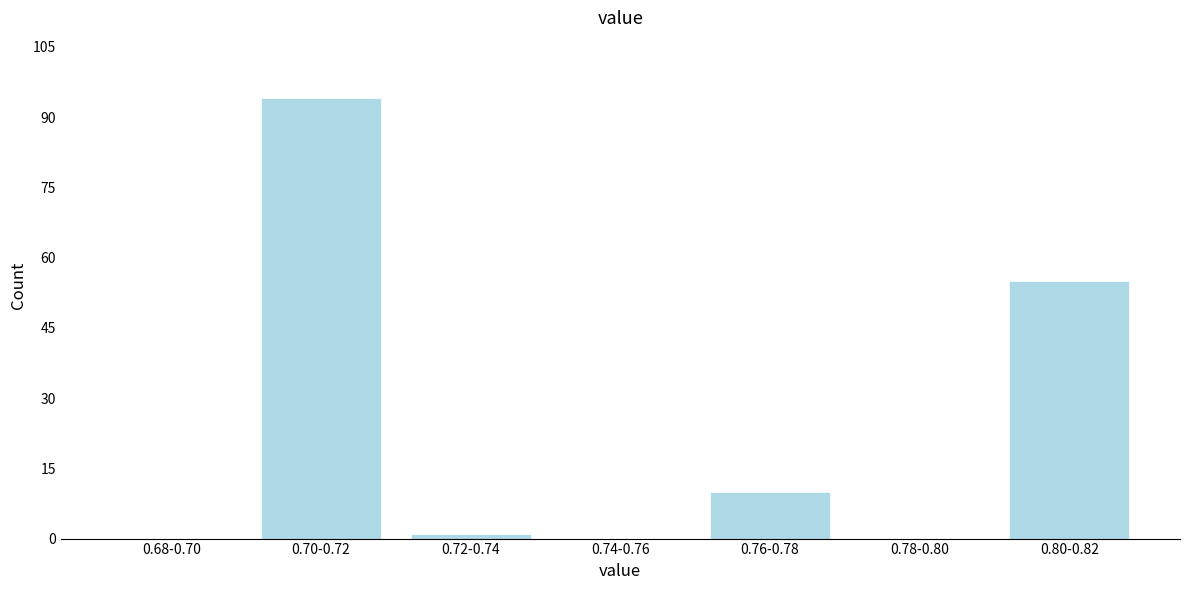

Reading left to right, extract all data points from this chart.

0.68-0.70=0	0.70-0.72=94	0.72-0.74=1	0.74-0.76=0	0.76-0.78=10	0.78-0.80=0	0.80-0.82=55